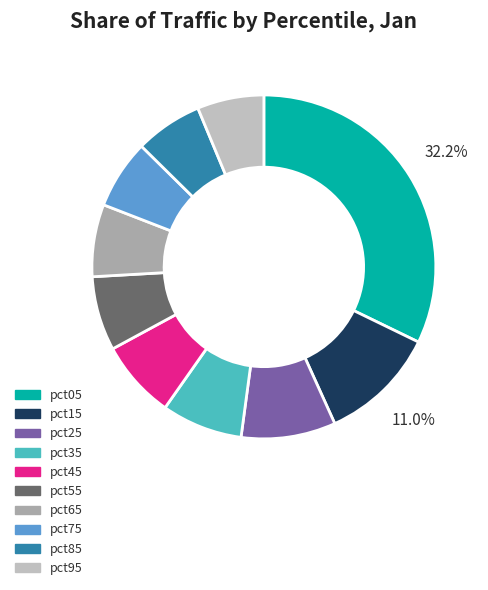

True or false: pct15 accounts for 11% of the total.

True